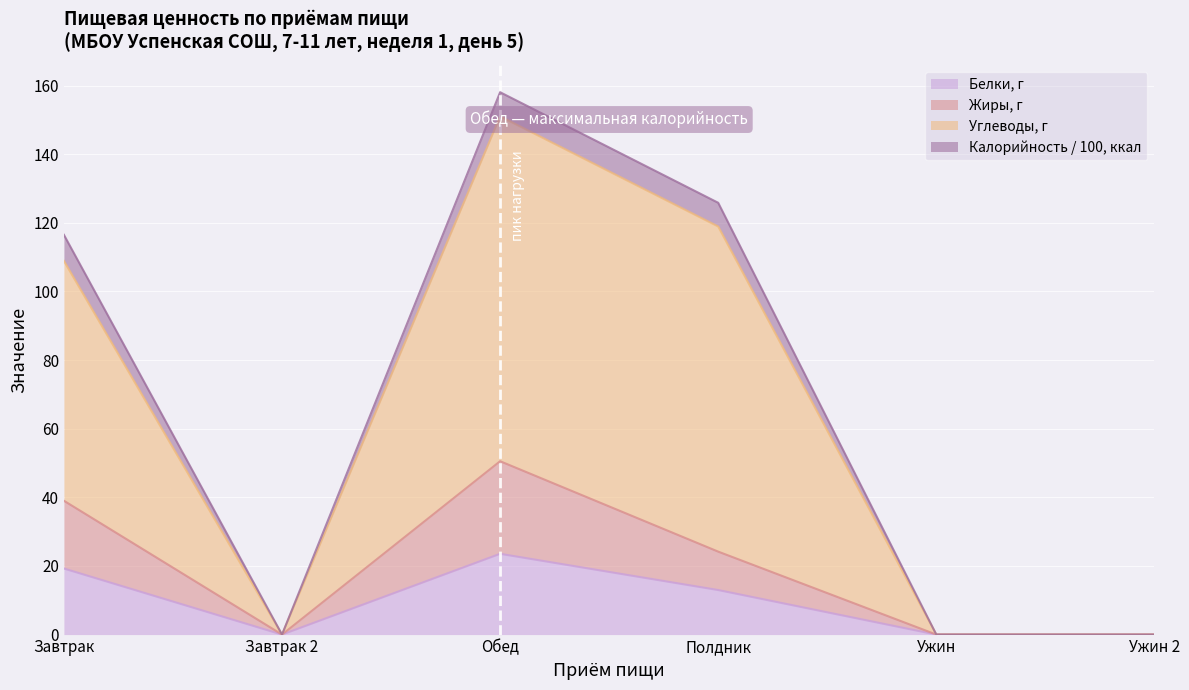

List the labels in order of Белки value, largest first.

Обед, Завтрак, Полдник, Завтрак 2, Ужин, Ужин 2